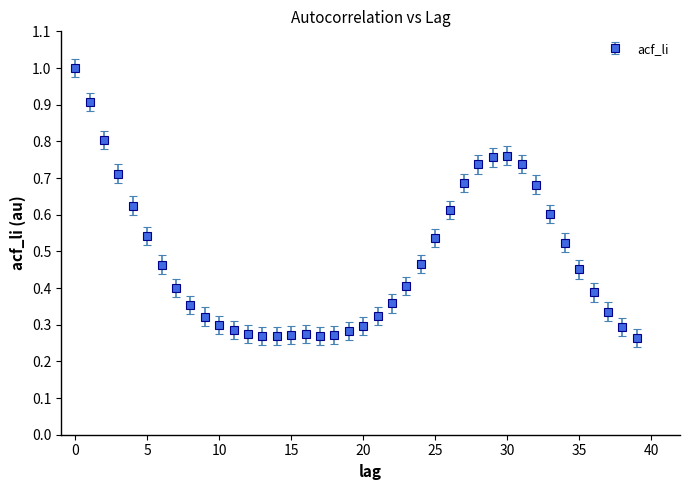

What is the sum of all values?

19.1